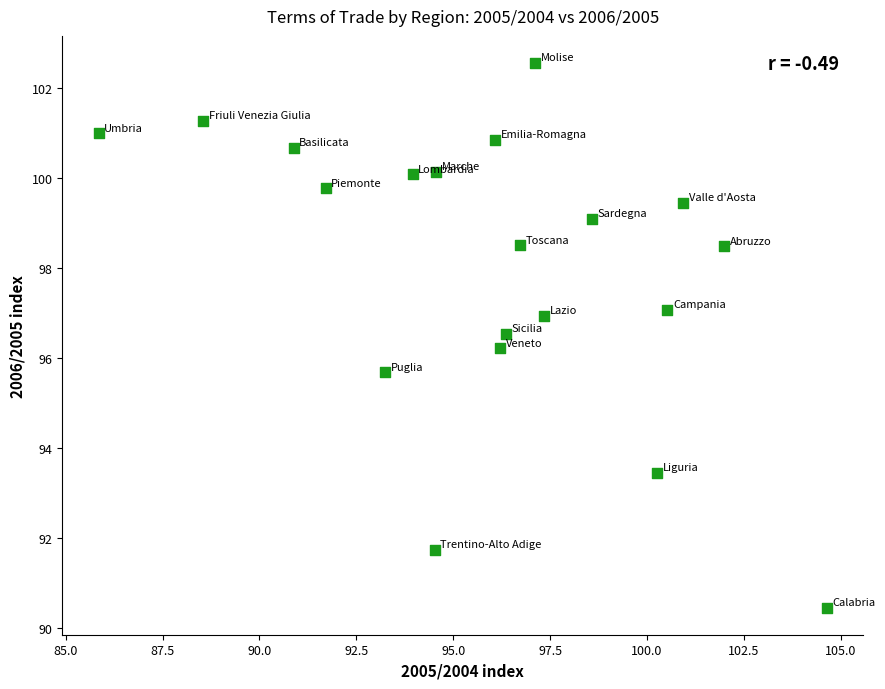

What is the range of Y values (max minus min)?

12.1